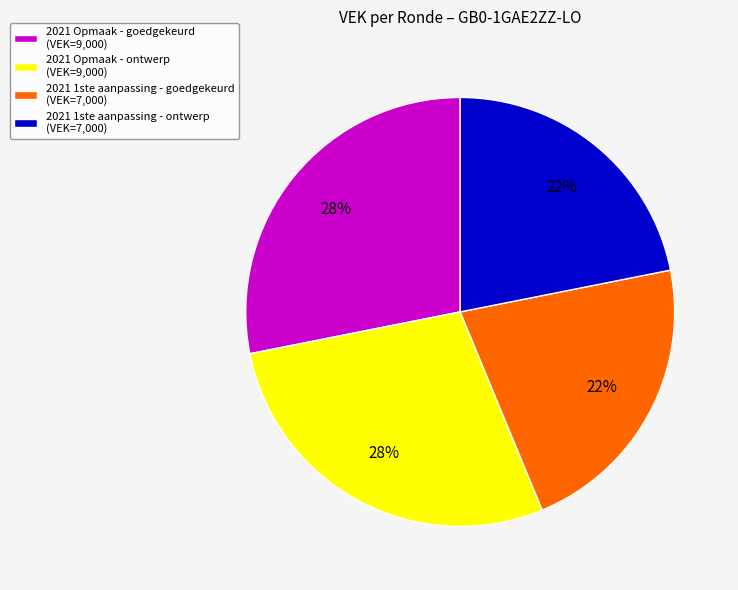

True or false: 2021 1ste aanpassing - ontwerp (VEK=7,000) accounts for 22% of the total.

True